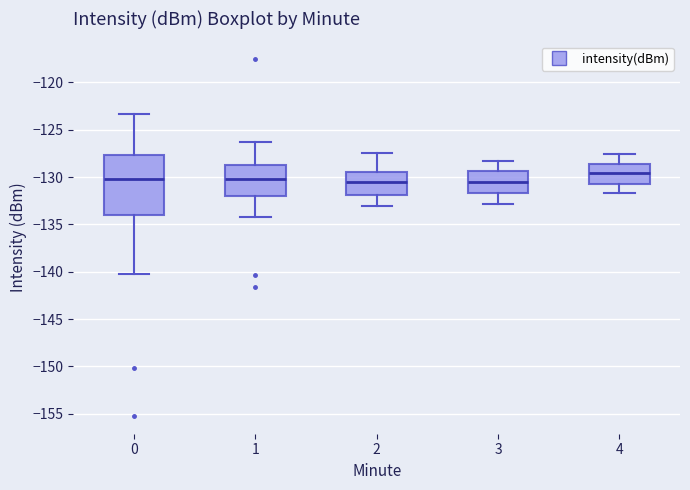

Reading left to right, read every box against the y-axis: the position of its median line, the range the box covers, and the ends of its whiskers. The values are not printed on the chart, so give them approximately, as read against the axis.

0: median -130.0, box -134.0 to -127.5, whiskers -140.0 to -123.5
1: median -130.0, box -132.0 to -128.5, whiskers -134.0 to -126.5
2: median -130.5, box -132.0 to -129.5, whiskers -133.0 to -127.5
3: median -130.5, box -131.5 to -129.5, whiskers -133.0 to -128.5
4: median -129.5, box -131.0 to -128.5, whiskers -131.5 to -127.5